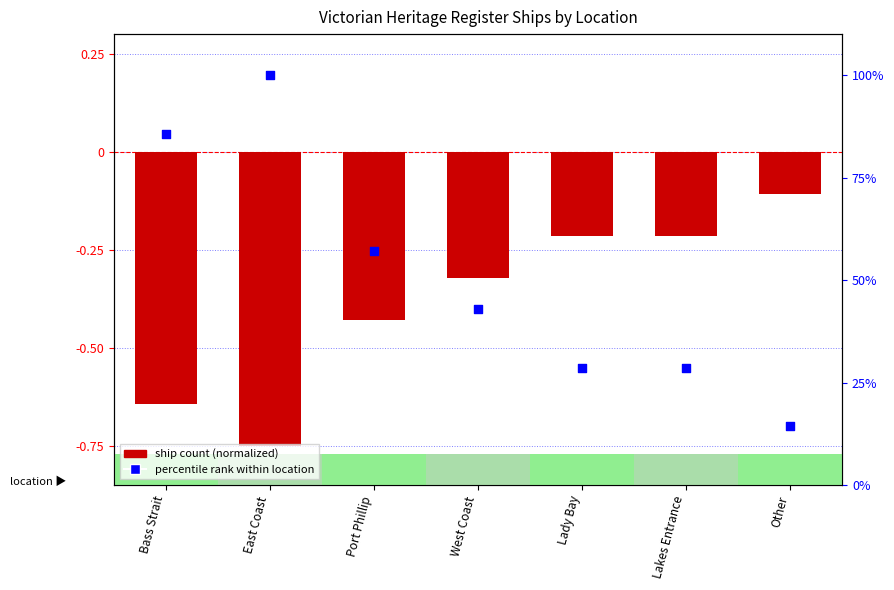

What is the total value across all series at Lady Bay?

28.4